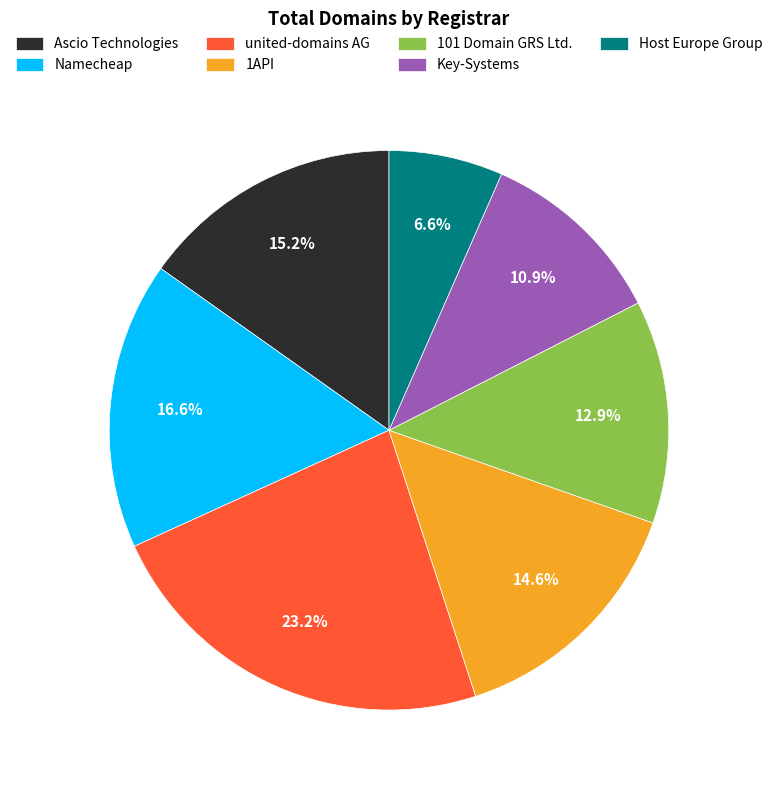

Rank the categories by value from highest to lowest.

united-domains AG, Namecheap, Ascio Technologies, 1API, 101 Domain GRS Ltd., Key-Systems, Host Europe Group